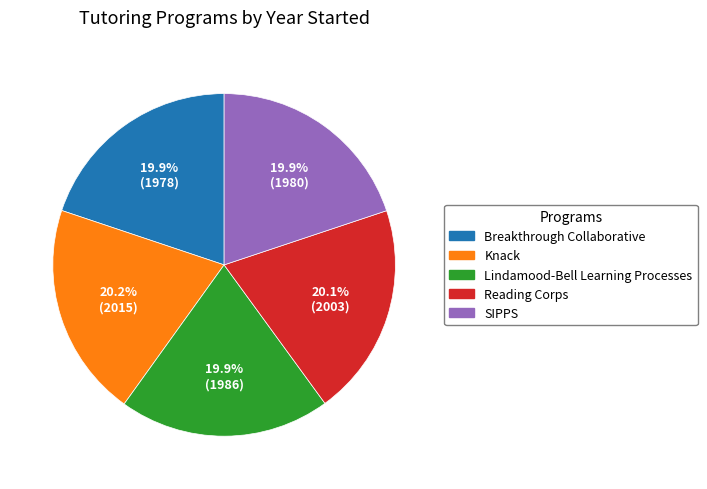

Approximately how many times larger is the value at SIPPS compared to Breakthrough Collaborative?

1.0